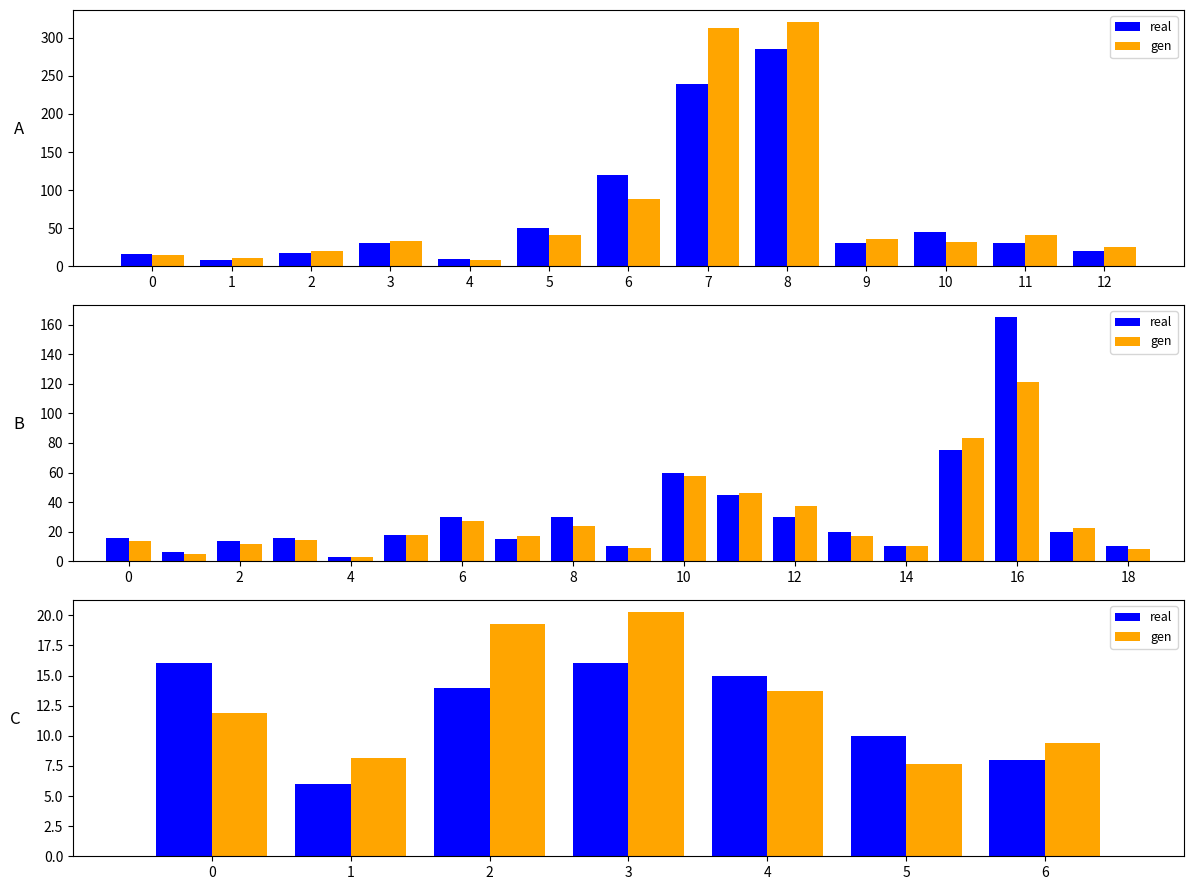

Between 5 and 6, which is larger?

5